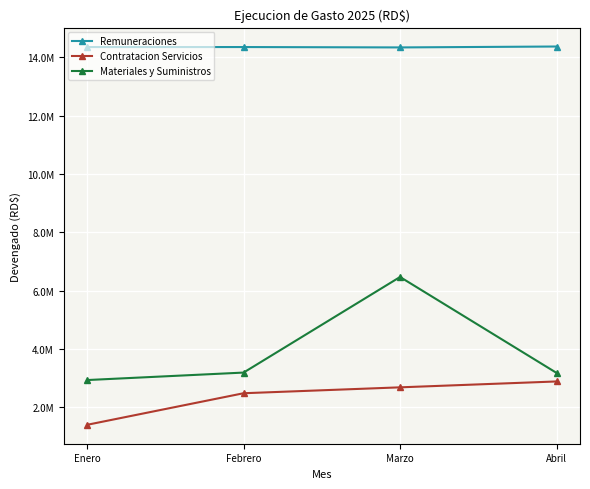

True or false: Materiales y Suministros has more than 1 points higher than both neighbors.

False